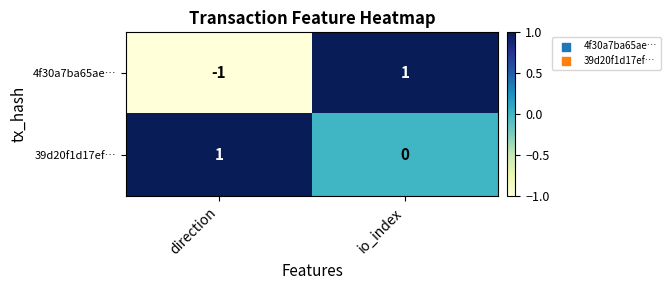

List the series in order of their overall mean, lowest first.

4f30a7ba65ae…, 39d20f1d17ef…